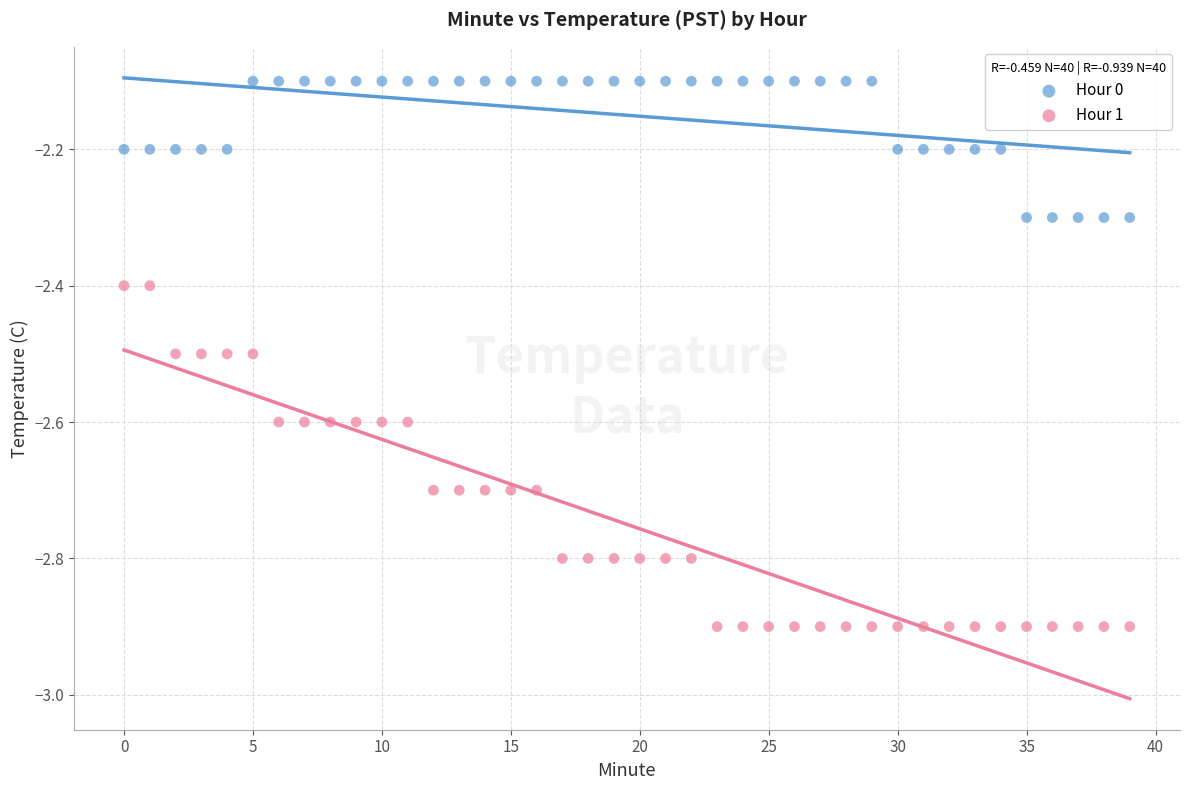

Which series reaches the minimum Y coordinate?

Hour 1